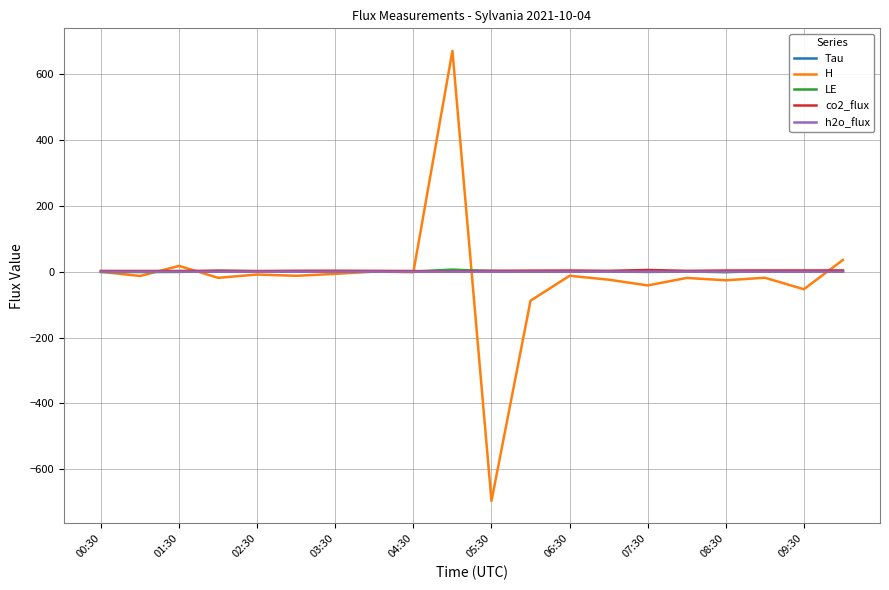

Which series has the widest spread of values?

H